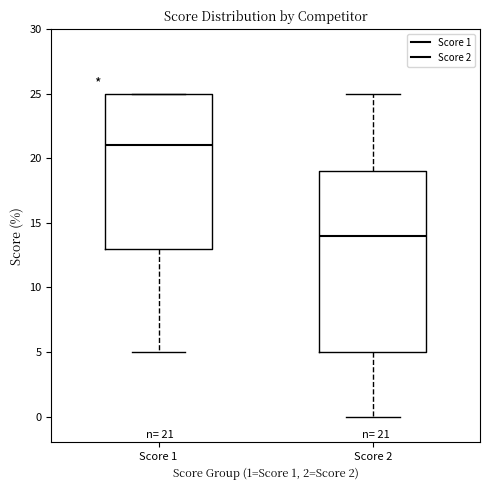

Which box is the tallest, from its lower edge to its upper edge?

Score 2